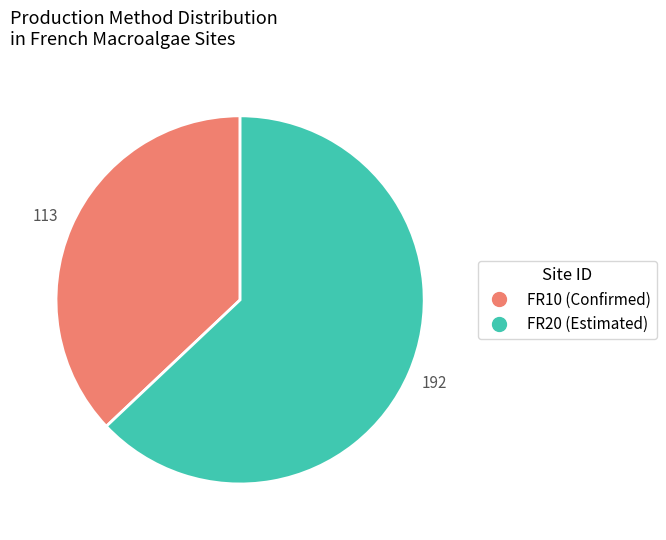

Which slice is the smallest?

FR10 (Confirmed)